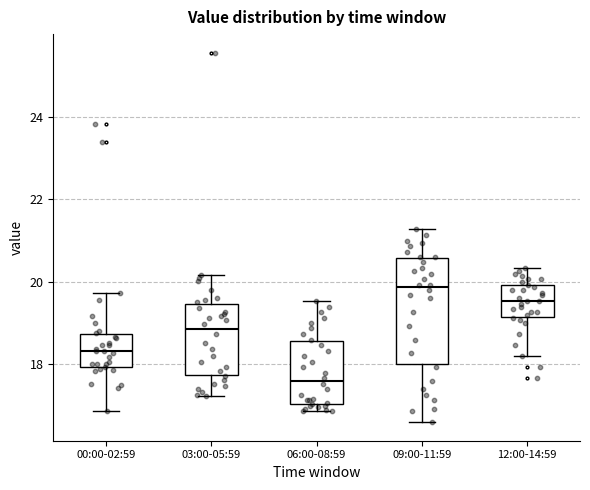

Which box has the highest median line?

09:00-11:59